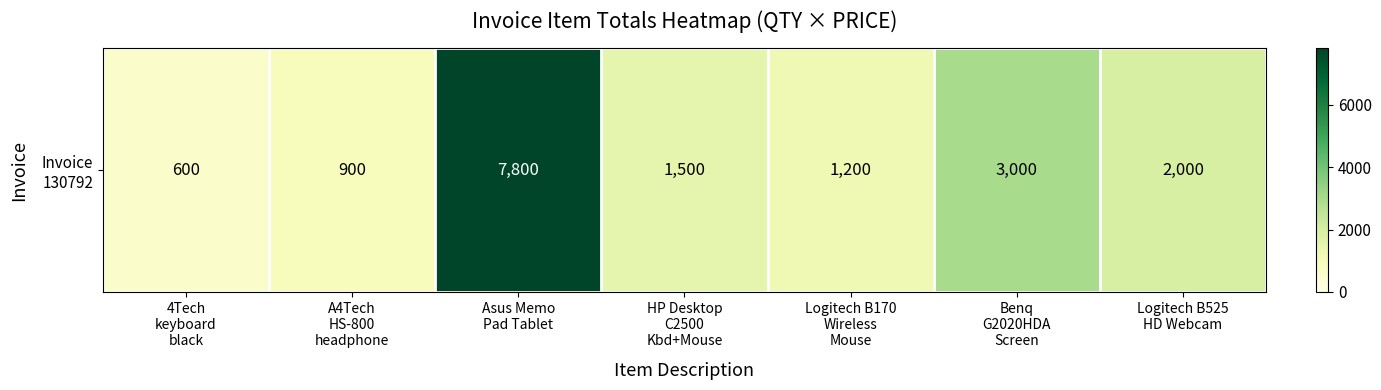

How many categories are shown in the chart?

7